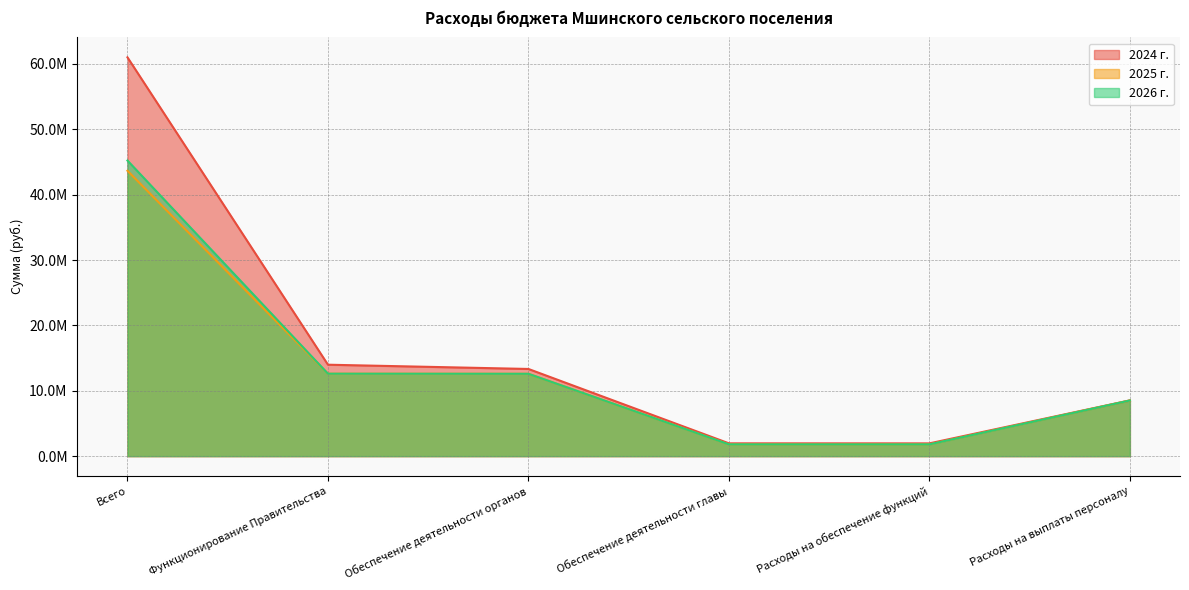

What is the average value of the 2024 г. series?

16794600.1